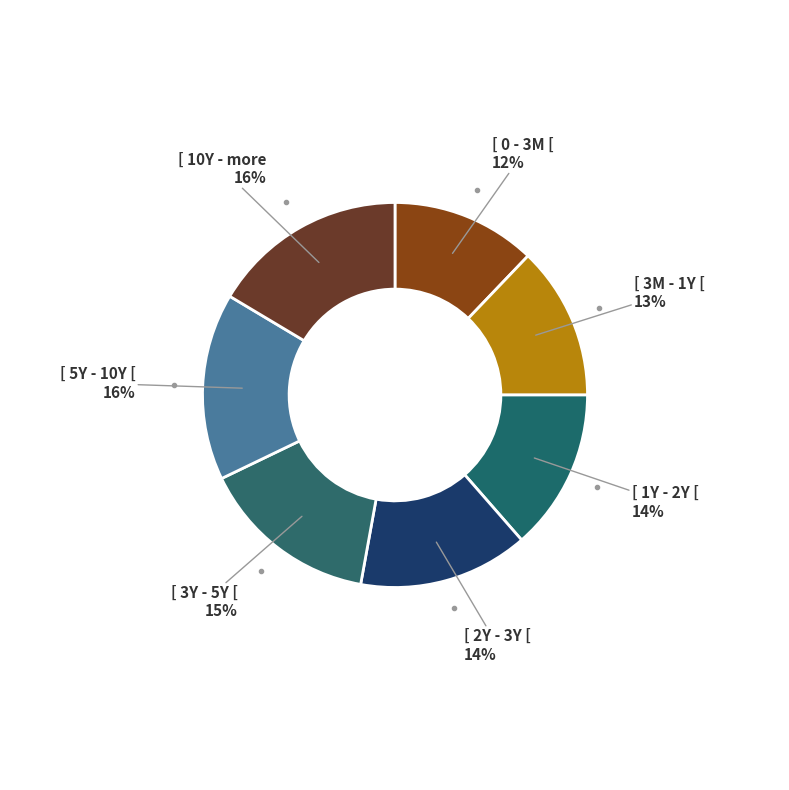

How many segments does this pie chart have?

7